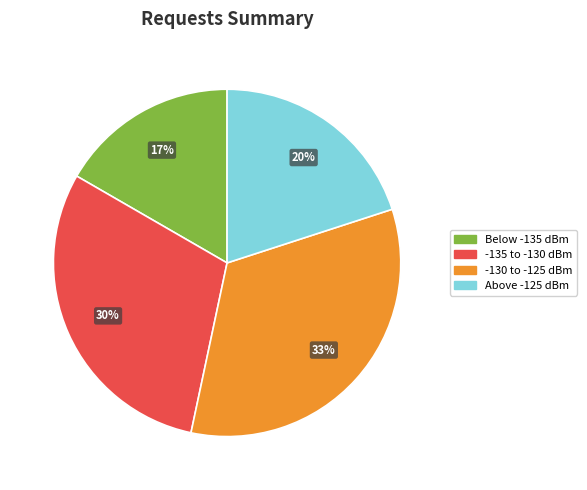

To the nearest percent, what is the average slice percentage?

25%